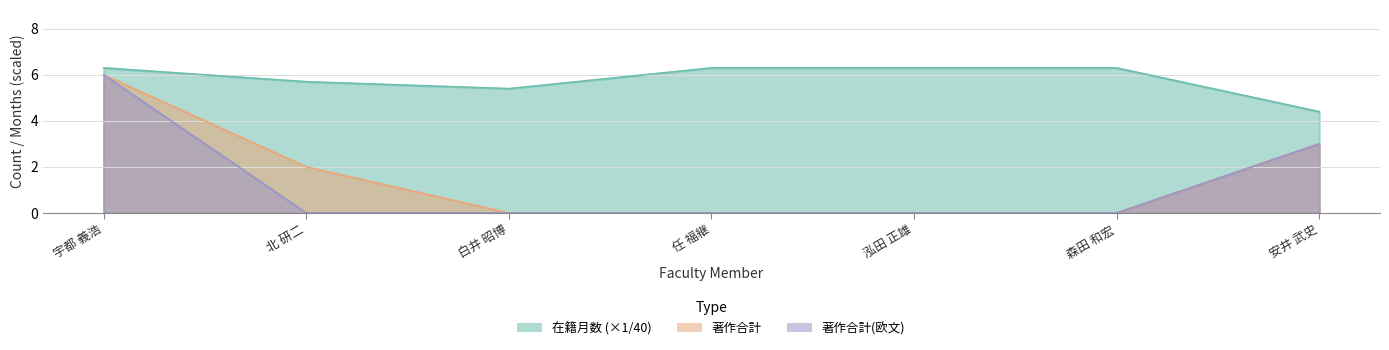

How many 著作合計(欧文) values are between 0 and 3?

6